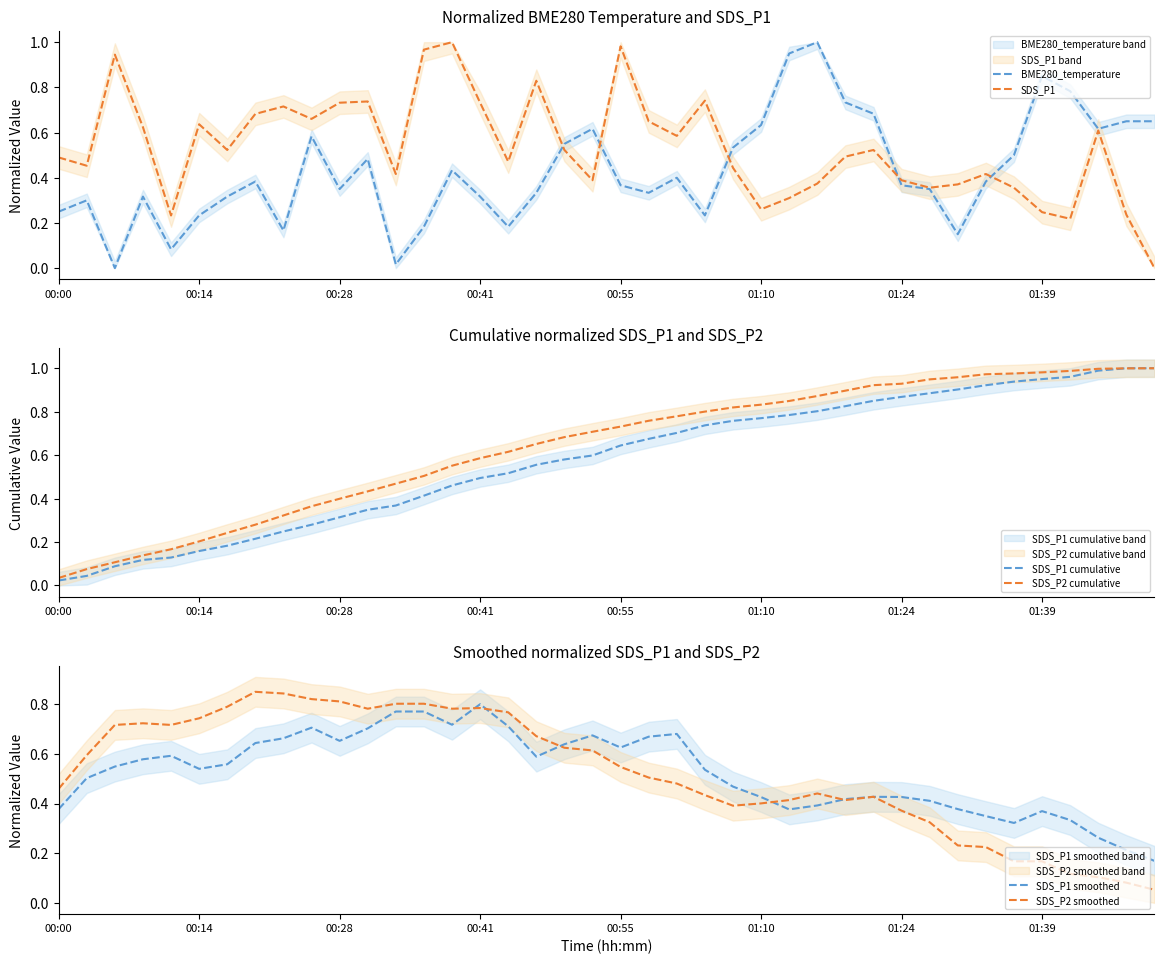

True or false: BME280_temperature has more than 0 points higher than both neighbors.

True